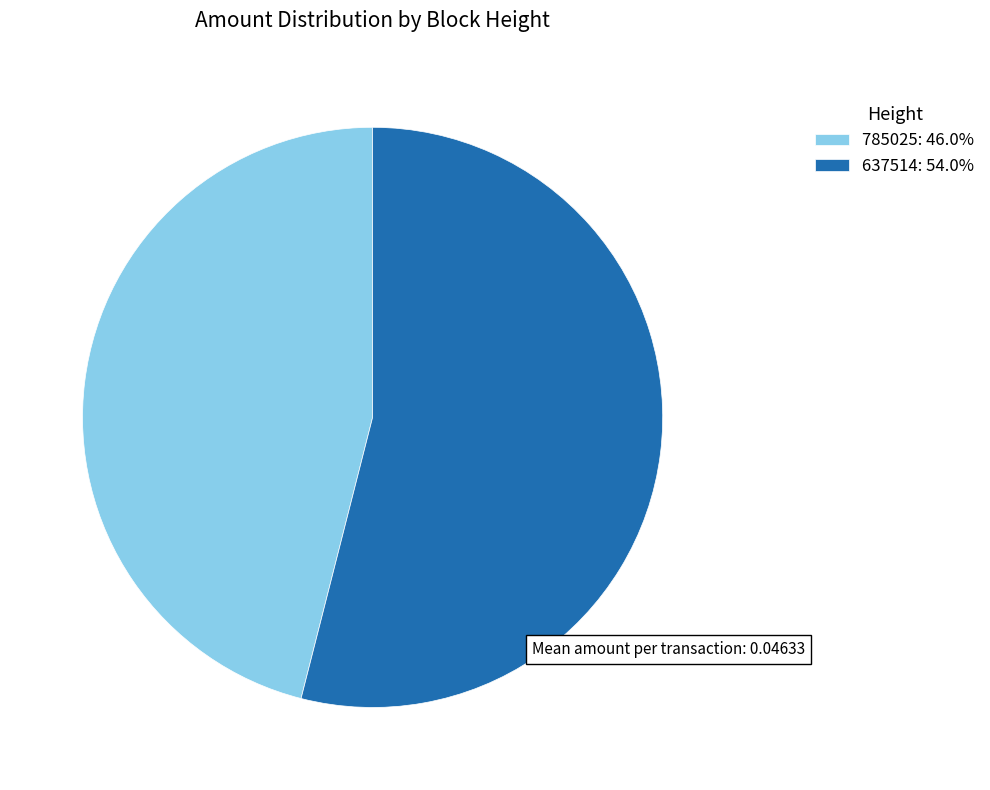

Combined, do 785025: 46.0% and 637514: 54.0% account for over 50%?

Yes